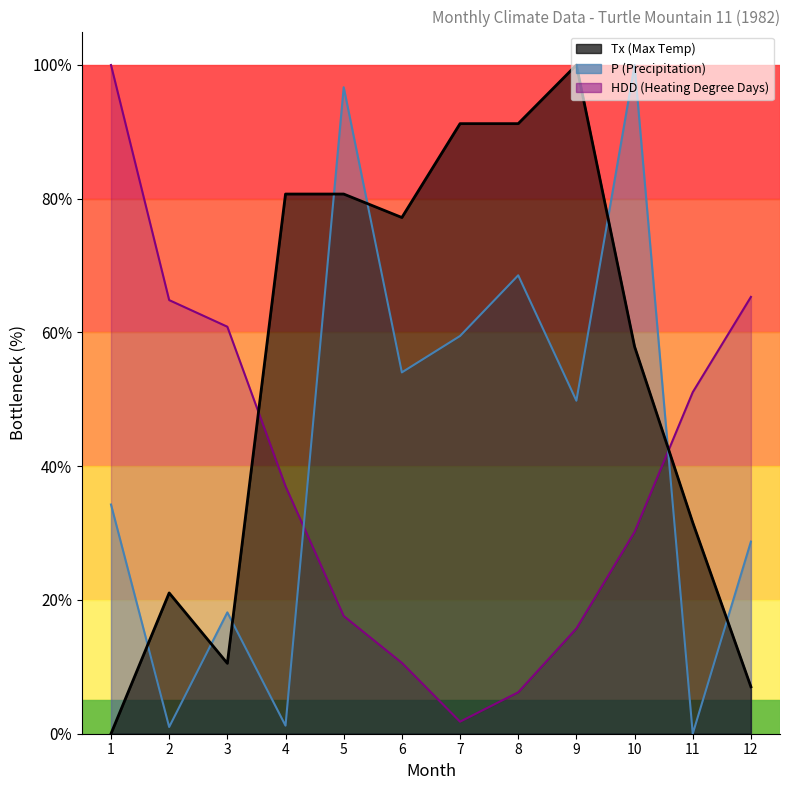

Read the HDD value at 12.

65.3